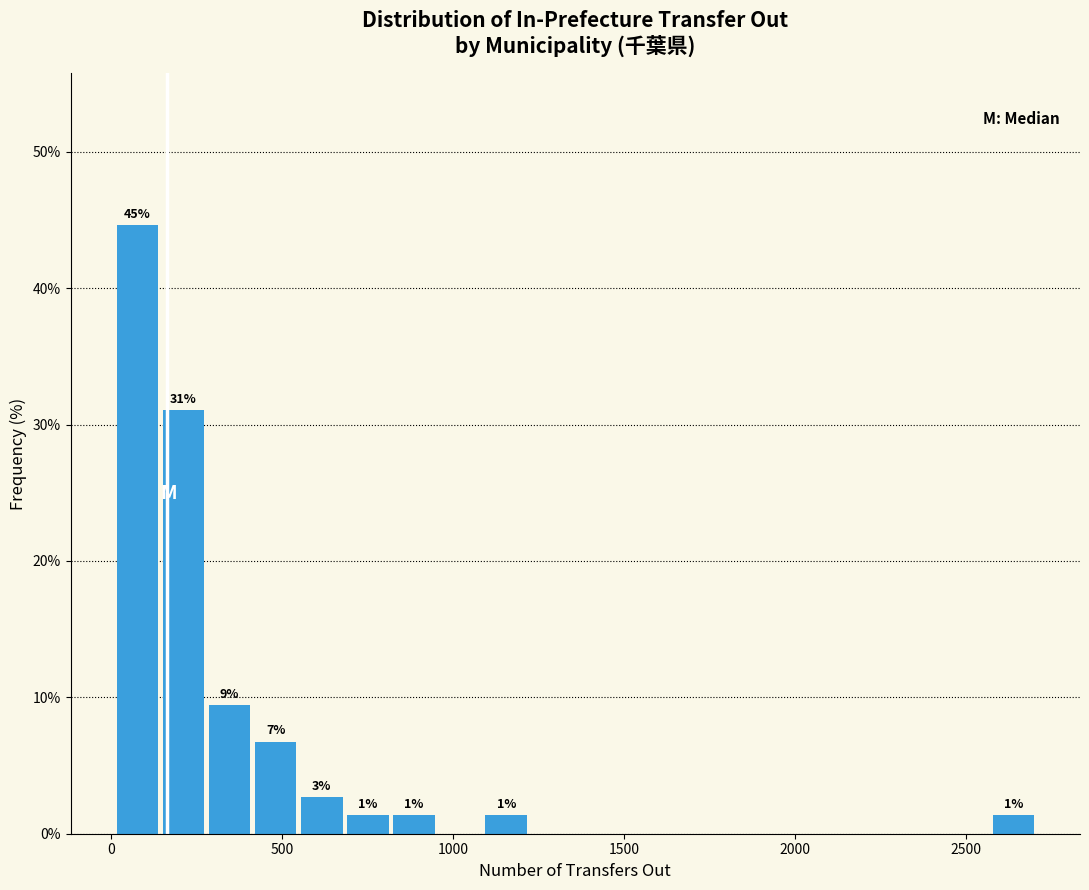

Read against the x-axis, roughly where is the centre of the tallest bar?

100